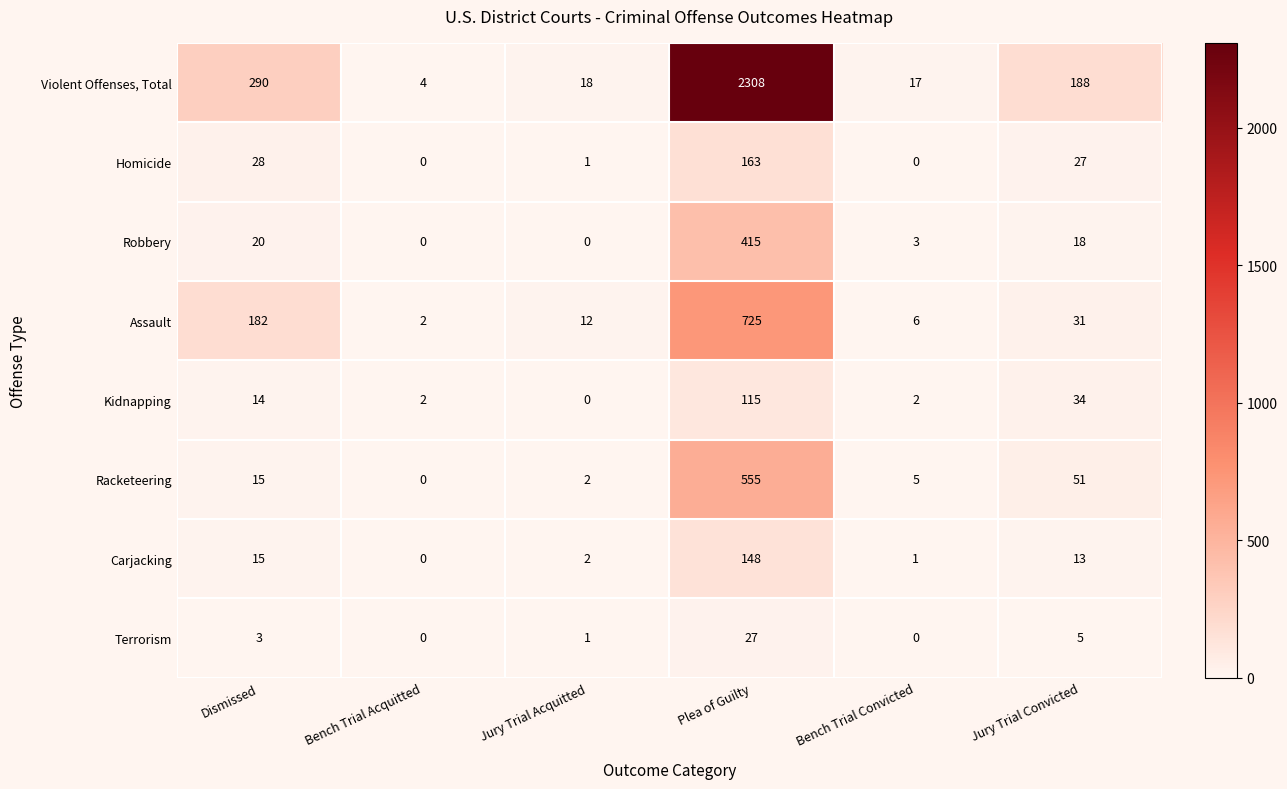

Where is Terrorism nearest to the value 13?

Jury Trial Convicted